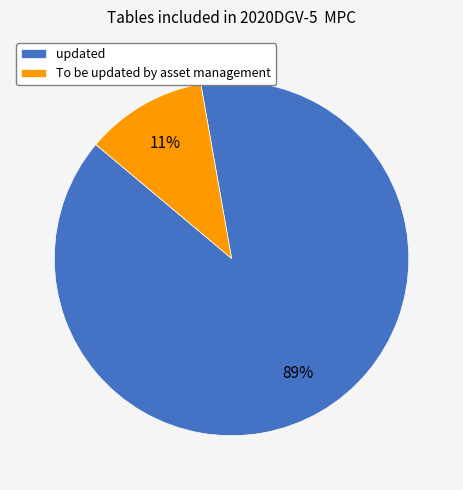

Which category has the biggest portion of the pie?

updated